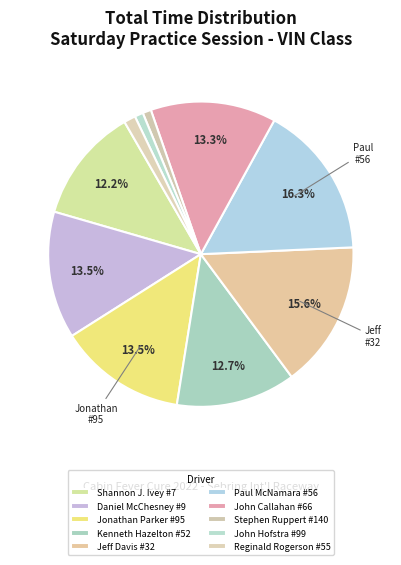

What percentage do Kenneth Hazelton #52 and Daniel McChesney #9 together represent?

26.1%